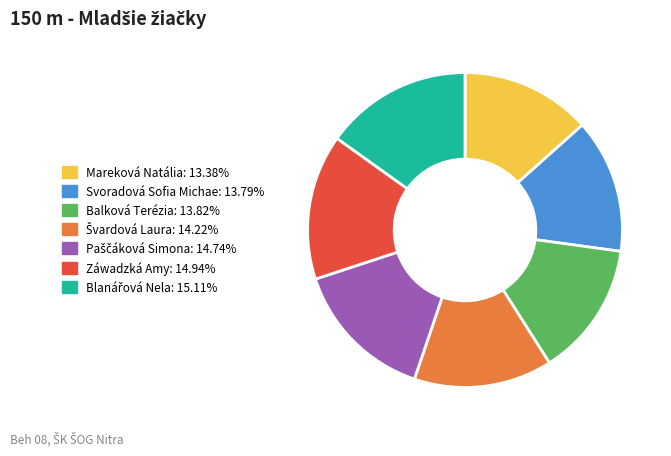

Is there any slice that represents more than half of the pie?

No